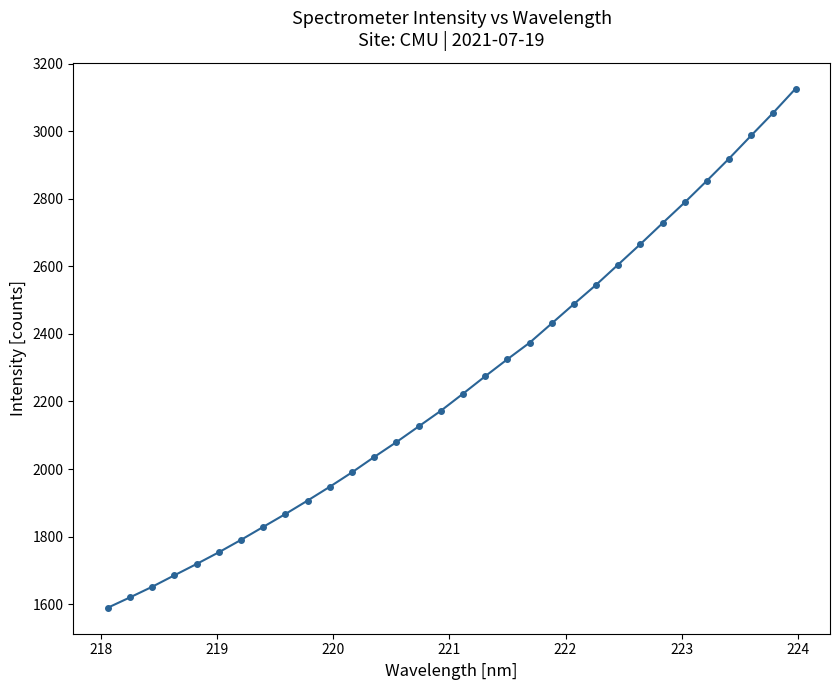

True or false: there are more than 2 points higher than both neighbors.

False